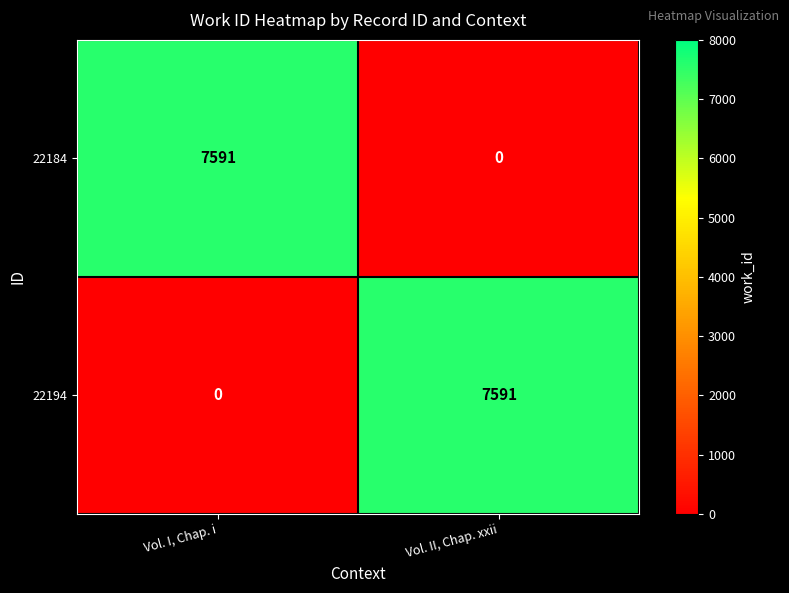

What is the total value across all series at Vol. I, Chap. i?

7591